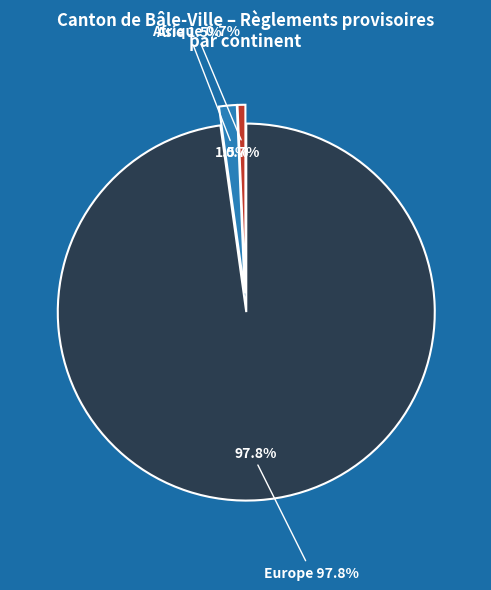

Is it true that Afrique (Subsahara) is 1% of the pie?

True